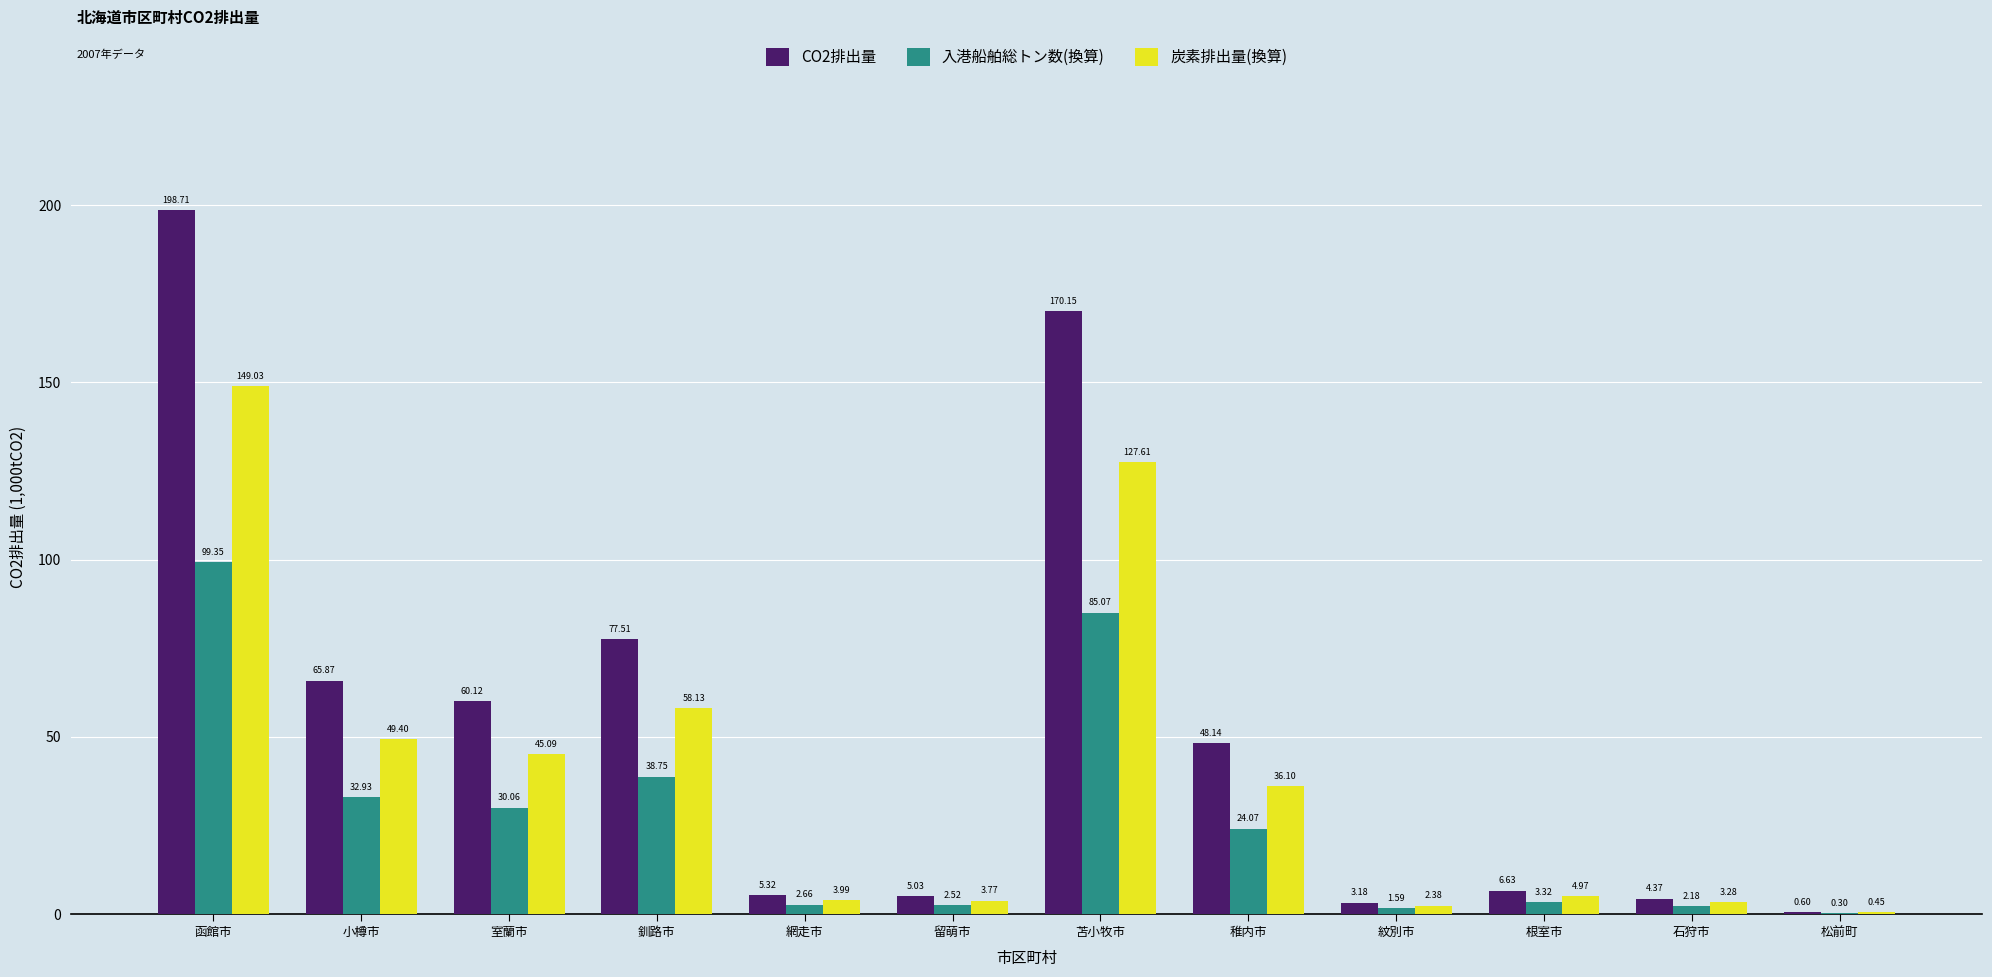

The 入港船舶総トン数(換算) series shows 32.9 at 小樽市. True or false?

True